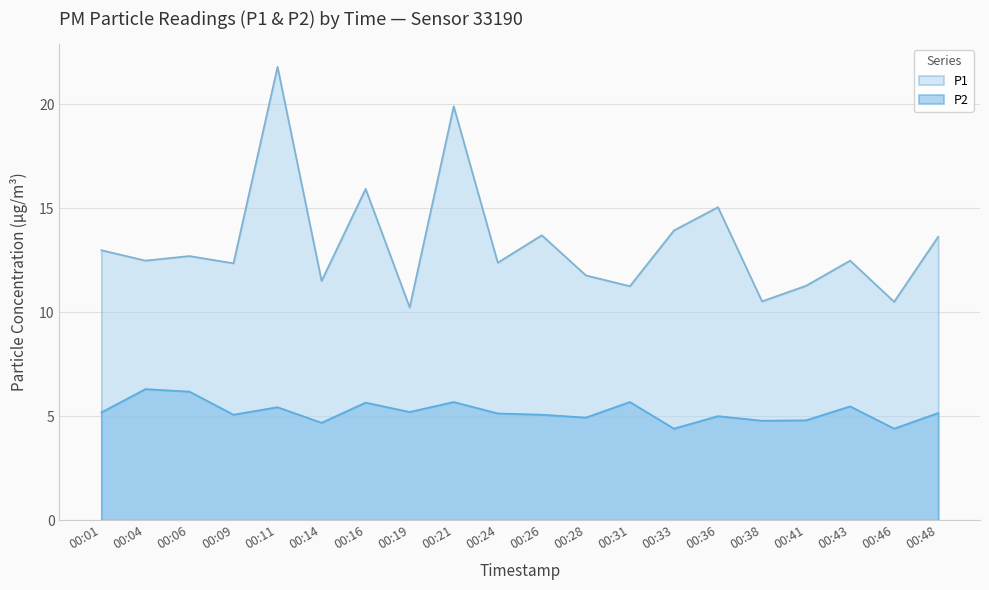

Where is P1 nearest to the value 16?

00:16